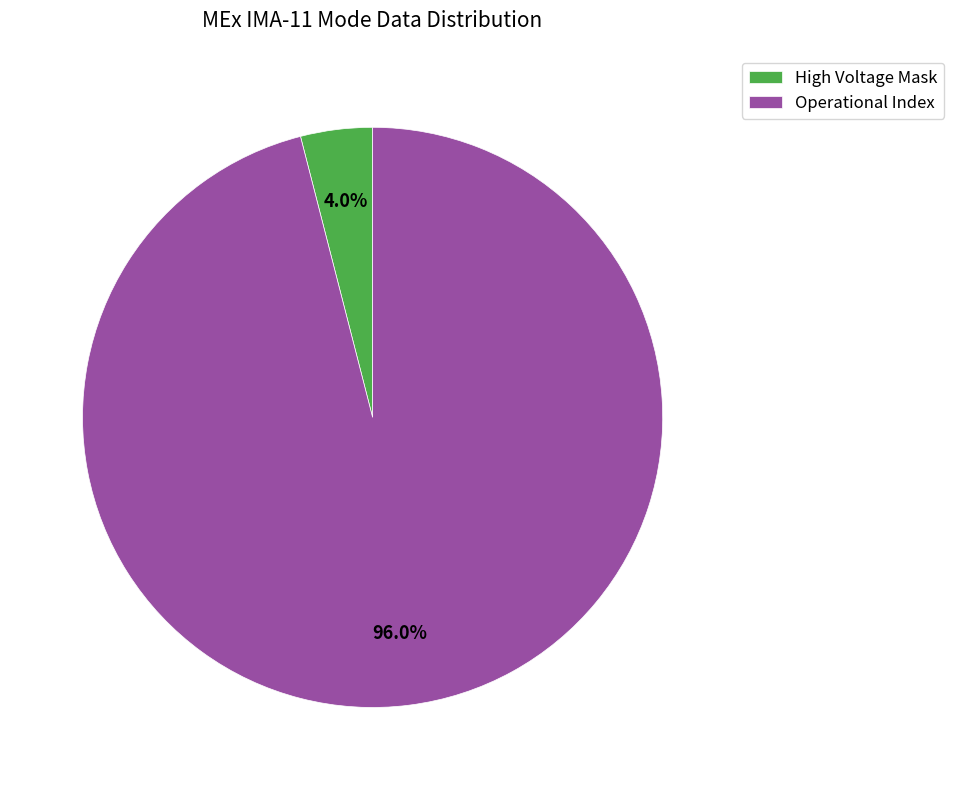

Is the sum of Operational Index and High Voltage Mask greater than half?

Yes